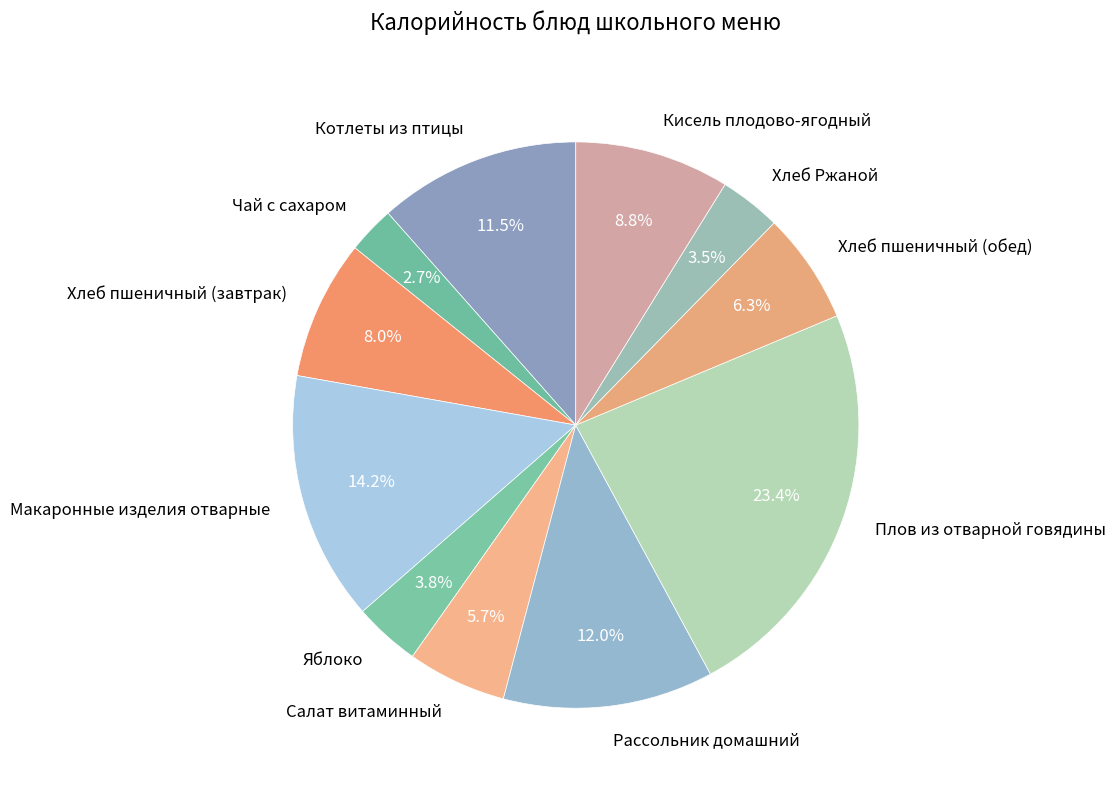

Is it true that Рассольник домашний is 19% of the pie?

False